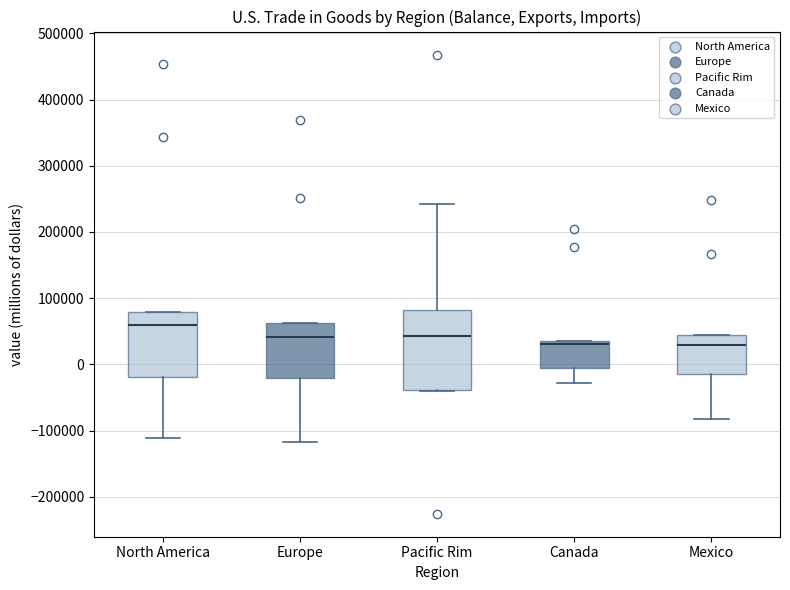

Where is the upper edge of the box for North America on the y-axis? The values are not printed on the chart, so give them approximately, as read against the axis.

80000